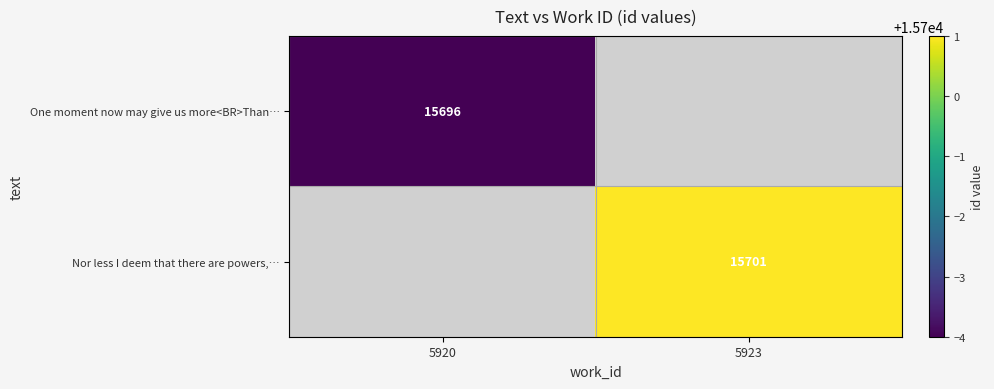

The value of One moment now may give us more<BR>Than… at 5920 is 23874. True or false?

False